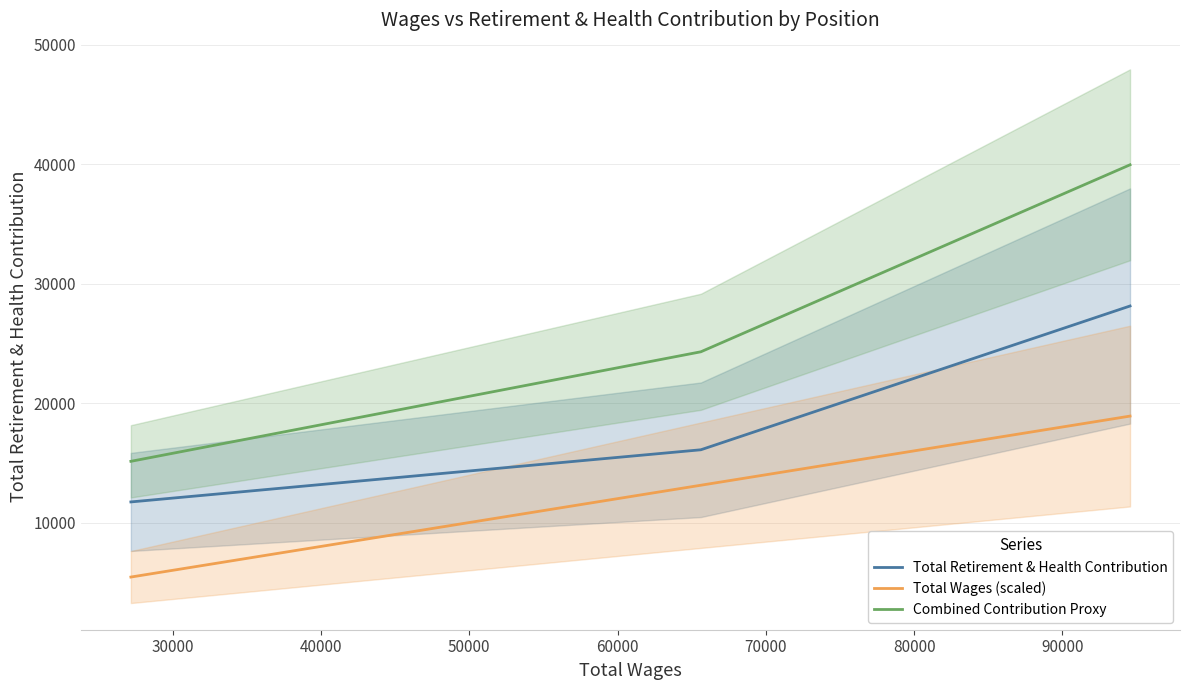

What is the greatest value displayed?

39945.4